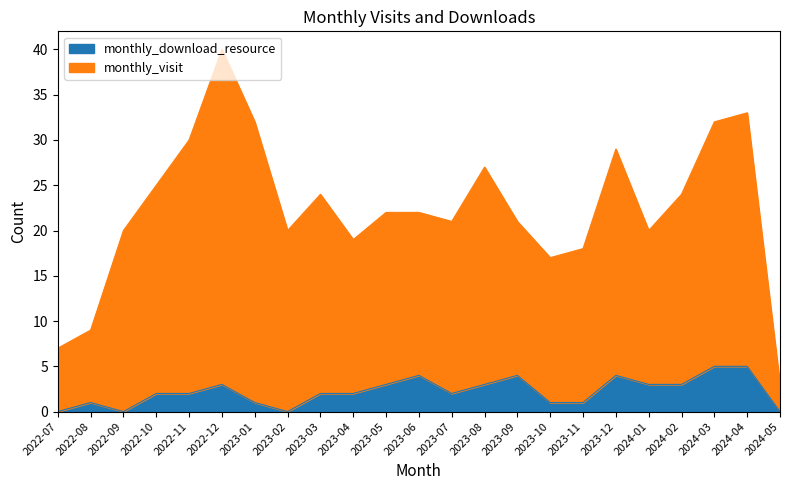

At 2024-03, list the series in order from largest to smallest.

monthly_visit, monthly_download_resource